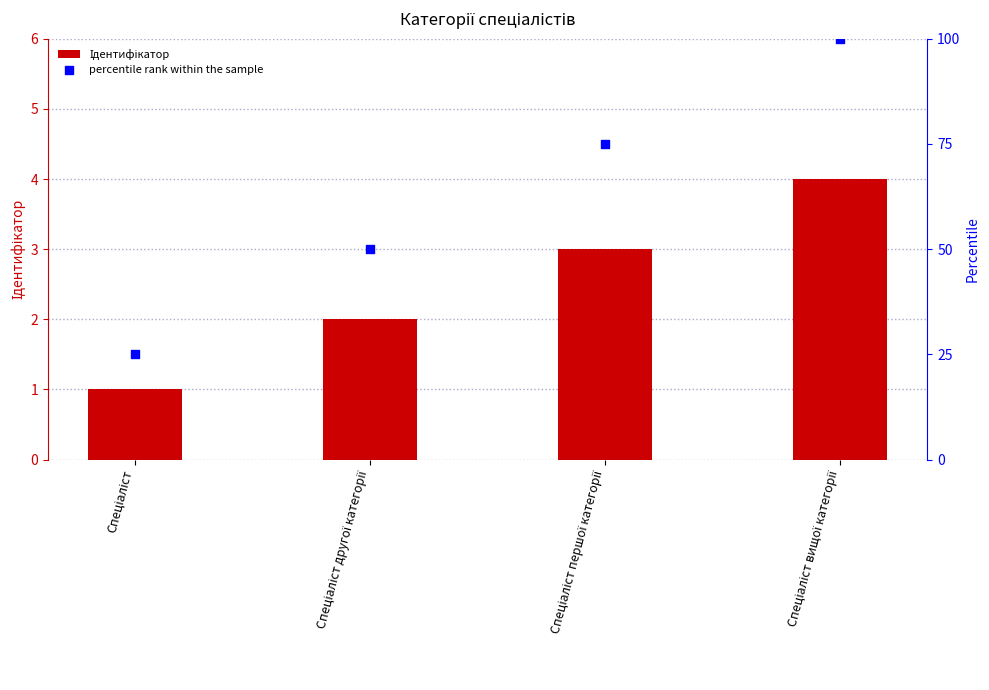

Which series contains the highest Y value?

percentile rank within the sample